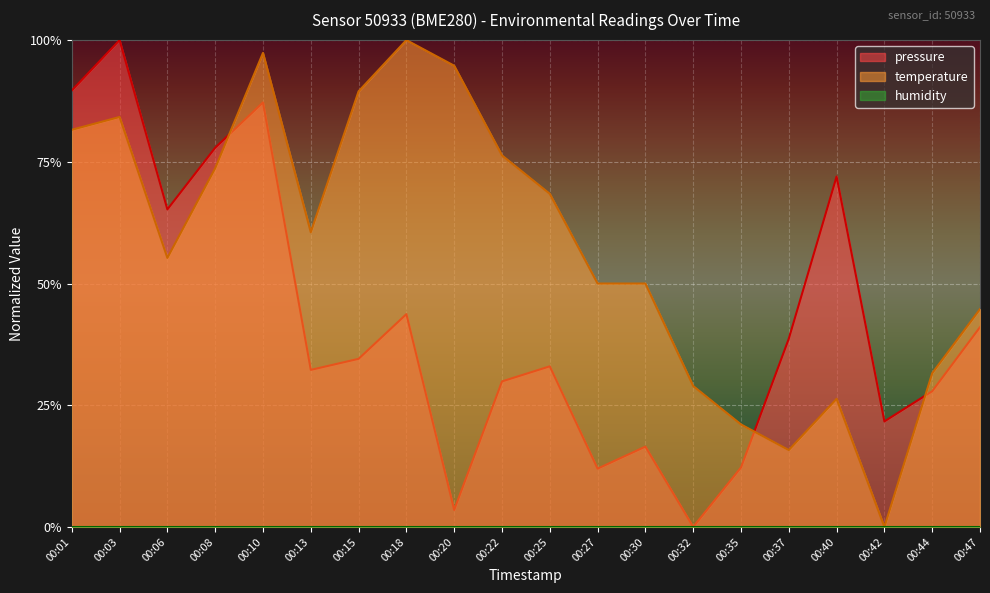

Between 00:22 and 00:03, which is larger?

00:03